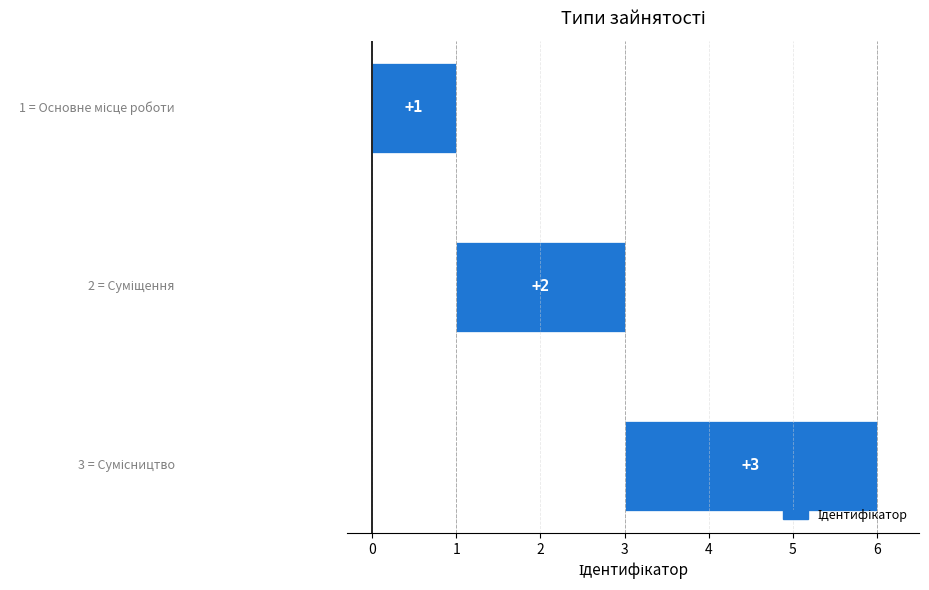

What is the difference between the maximum and second lowest values?

1